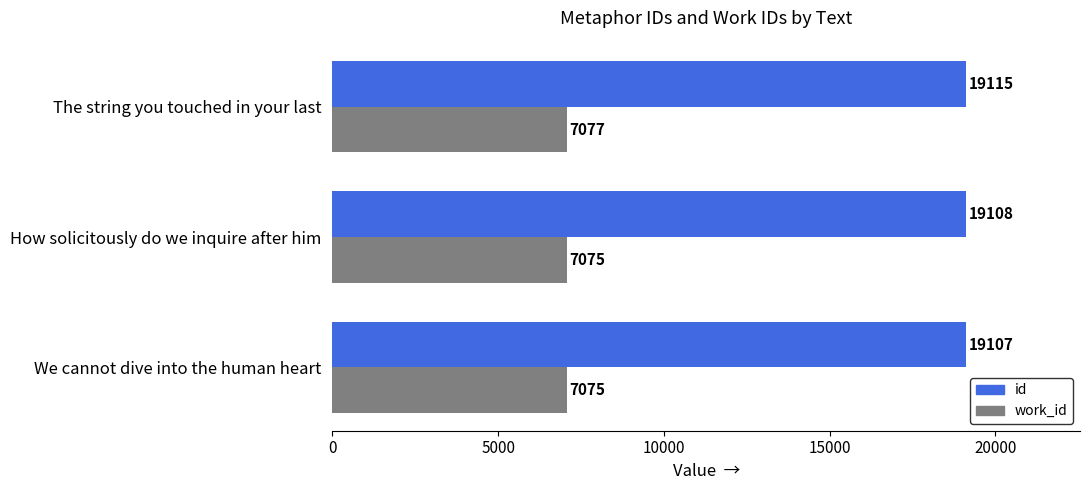

What is the spread (max minus min) of values at How solicitously do we inquire after him?

12033